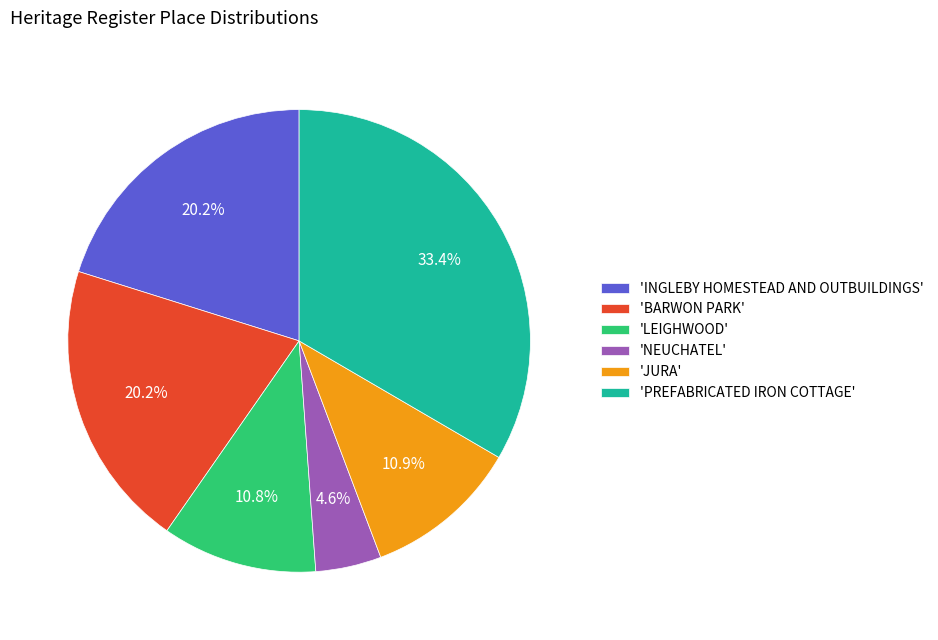

What is the ratio of the value at 'PREFABRICATED IRON COTTAGE' to the value at 'LEIGHWOOD'?

3.1